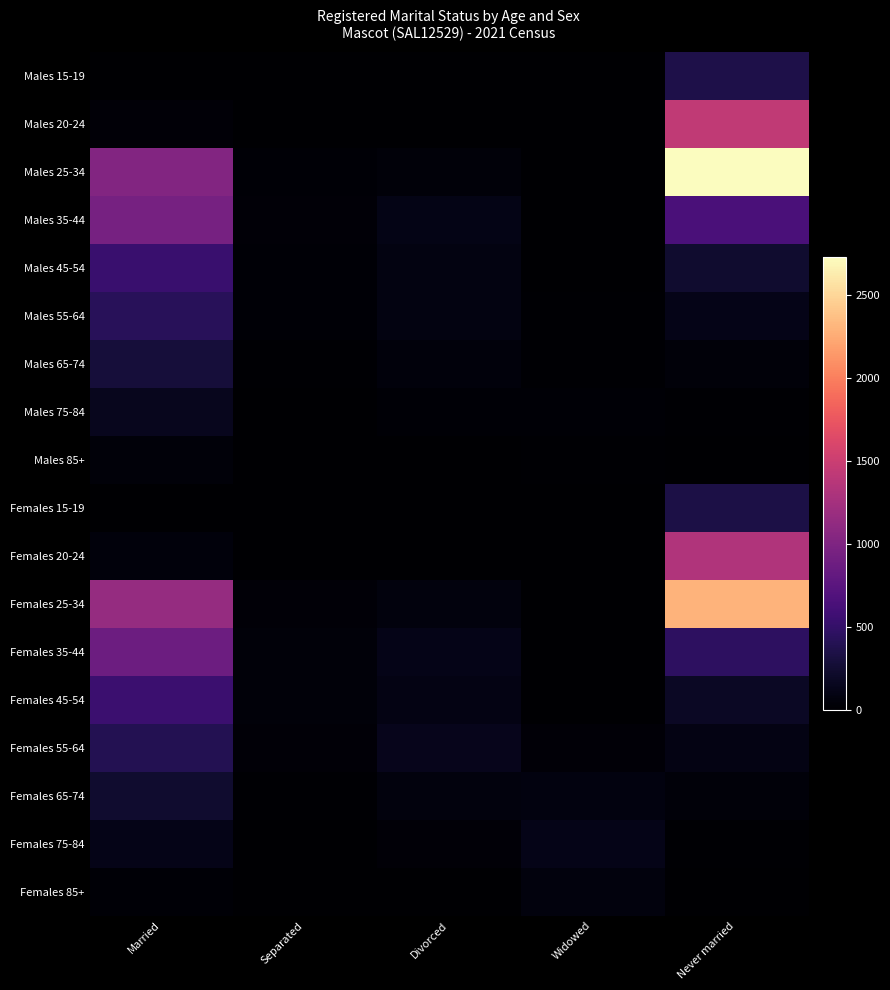

At how many categories does at least one series exceed 1224?

1